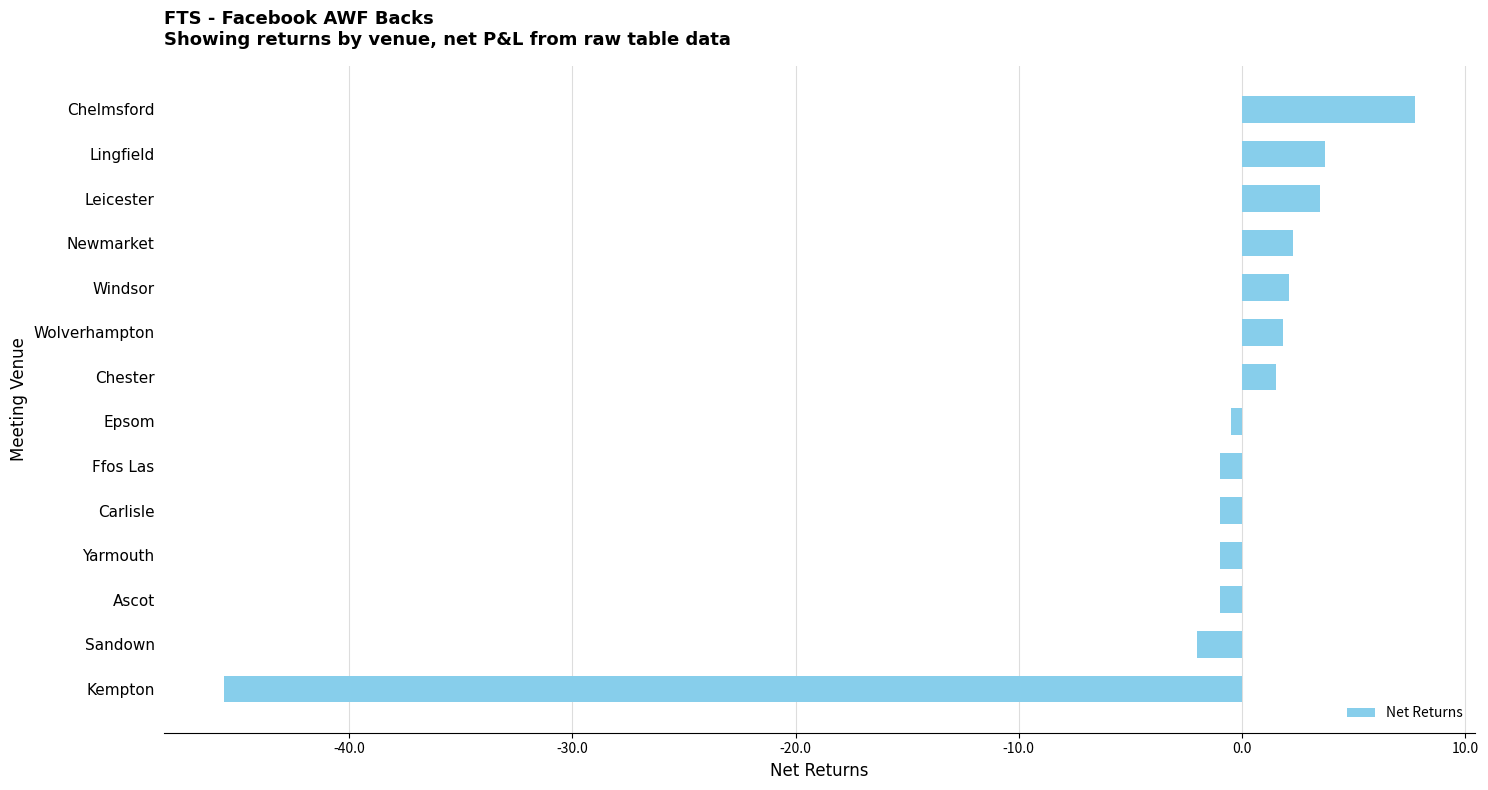

What is the difference between the second highest and second lowest values?

5.7